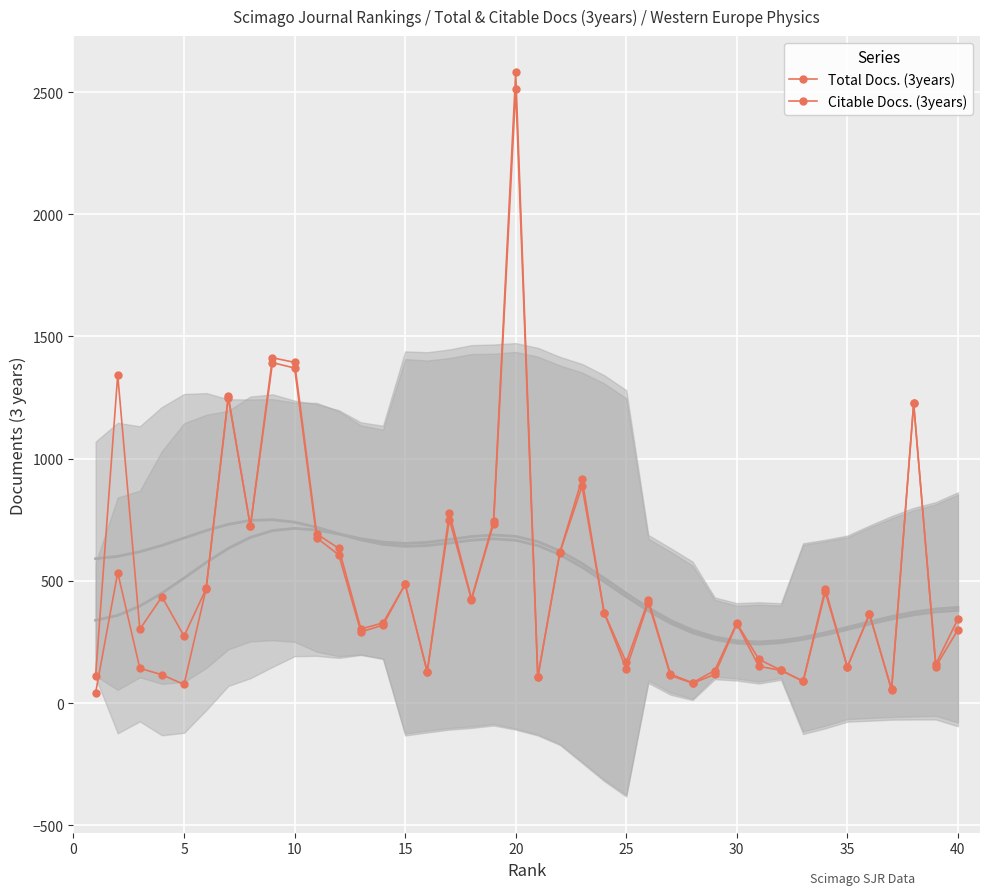

True or false: Citable Docs. (3years) has more than 1 interior local peaks.

True